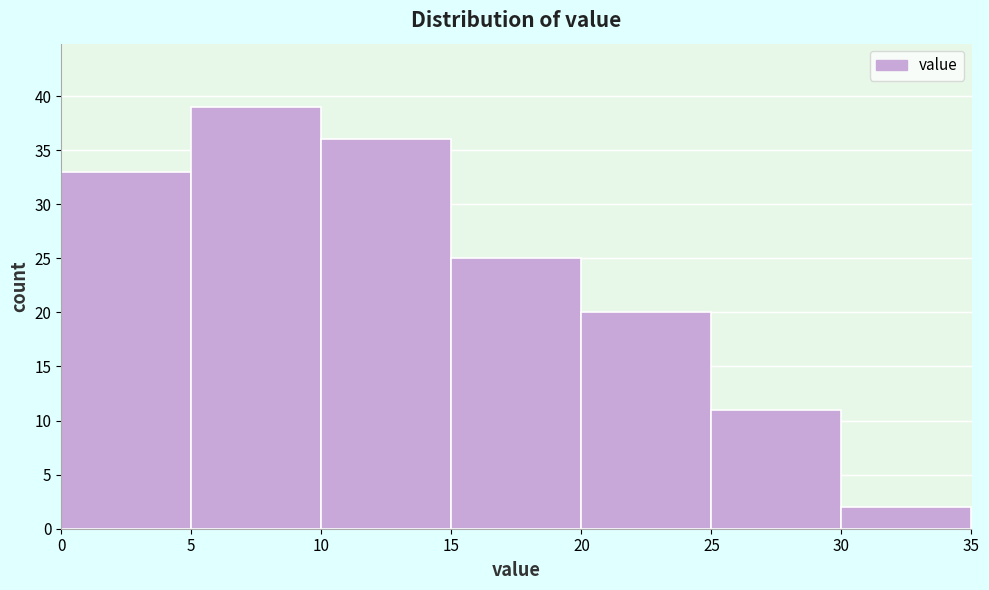

Which range on the x-axis has the tallest bar?

5 to 10